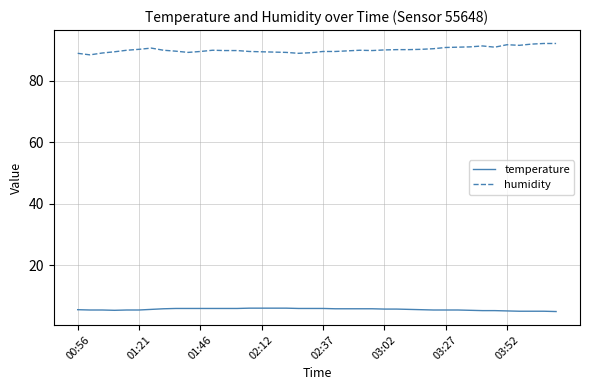

Which series has the largest total across all categories?

humidity